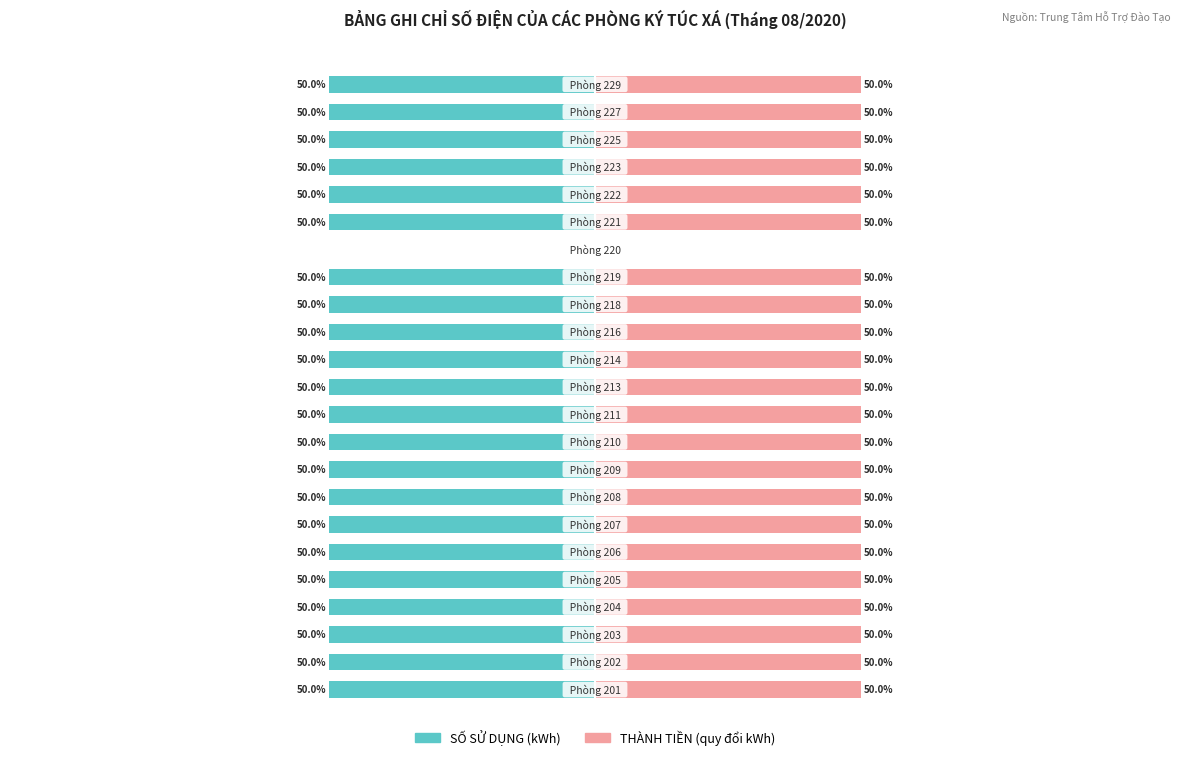

What is the value of the THÀNH TIỀN (quy đổi kWh) bar at the 11th from the left?

50